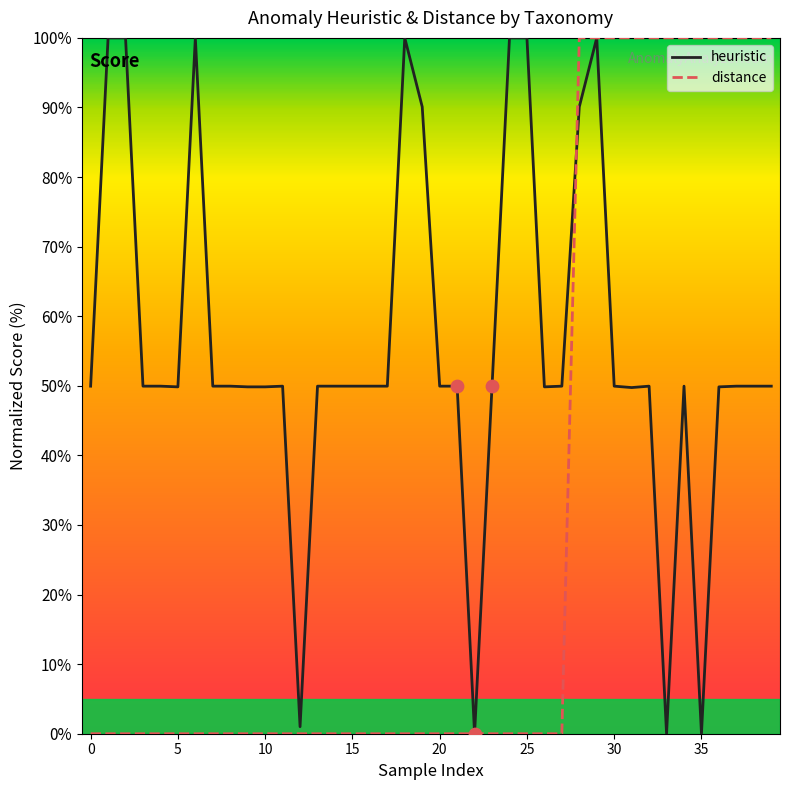

Which series has the largest total across all categories?

heuristic